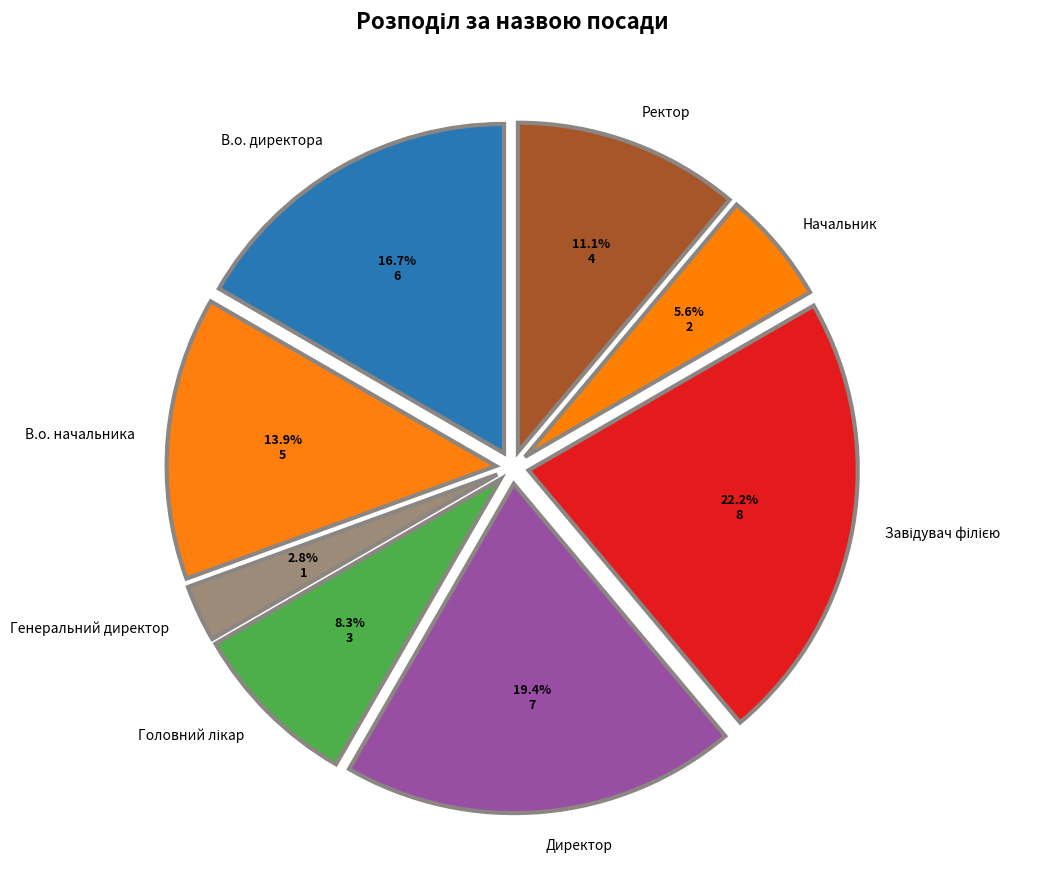

Does any single category account for the majority?

No